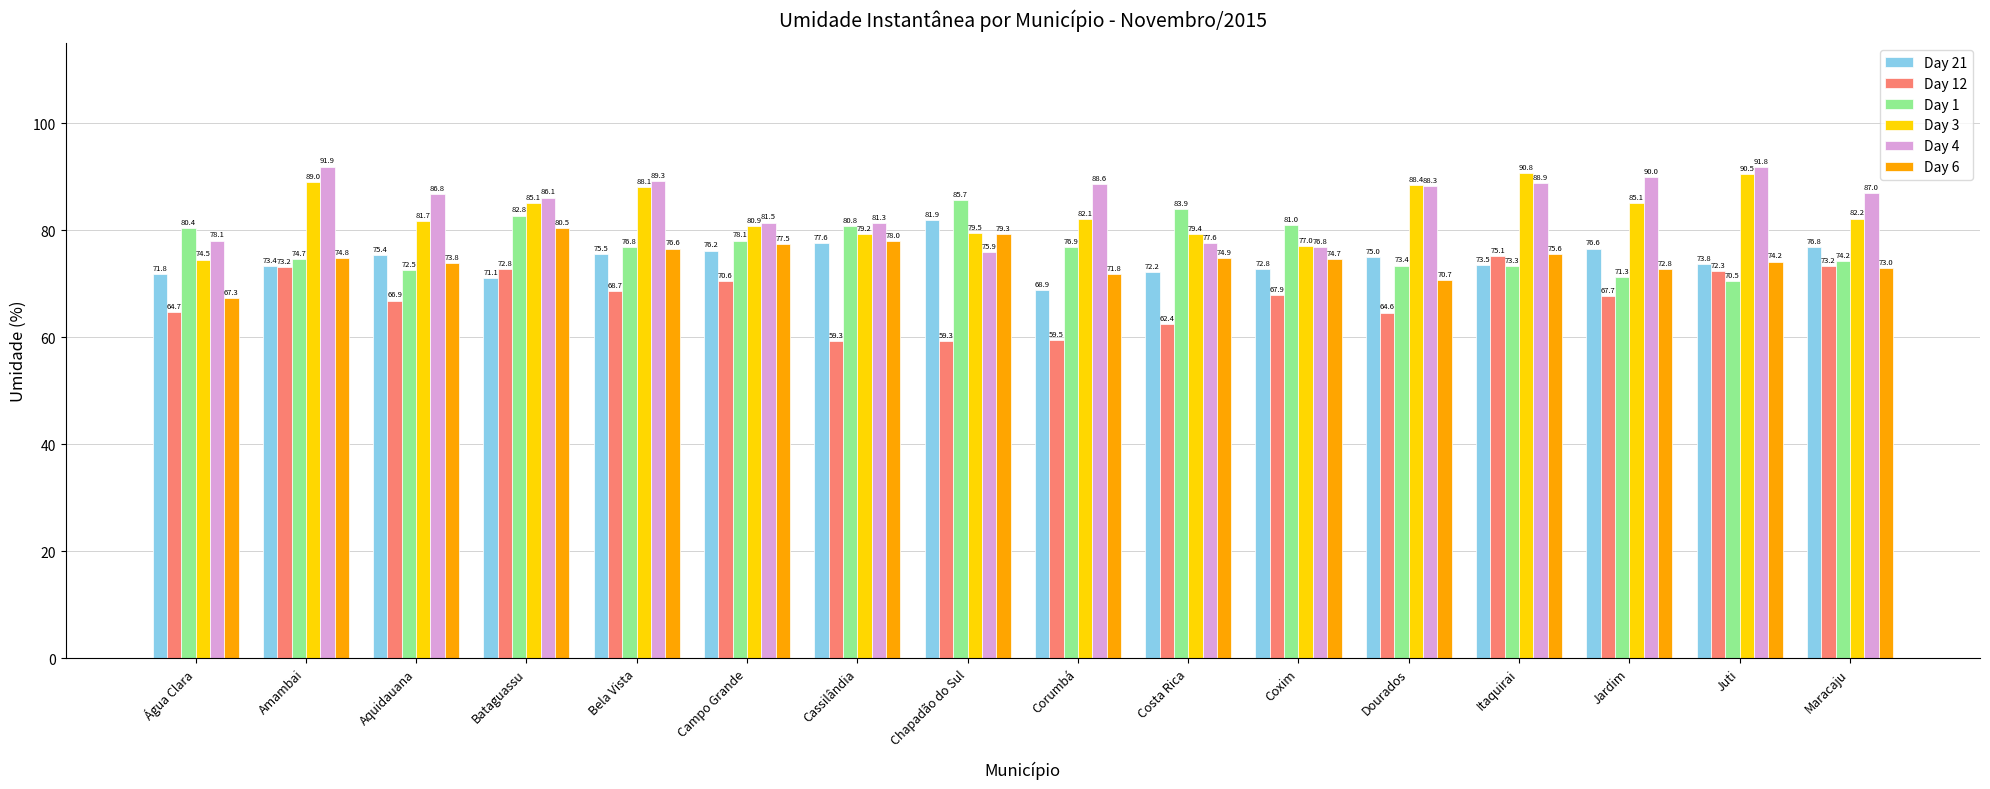

What is the value of the Day 3 bar at the 15th from the left?

90.5